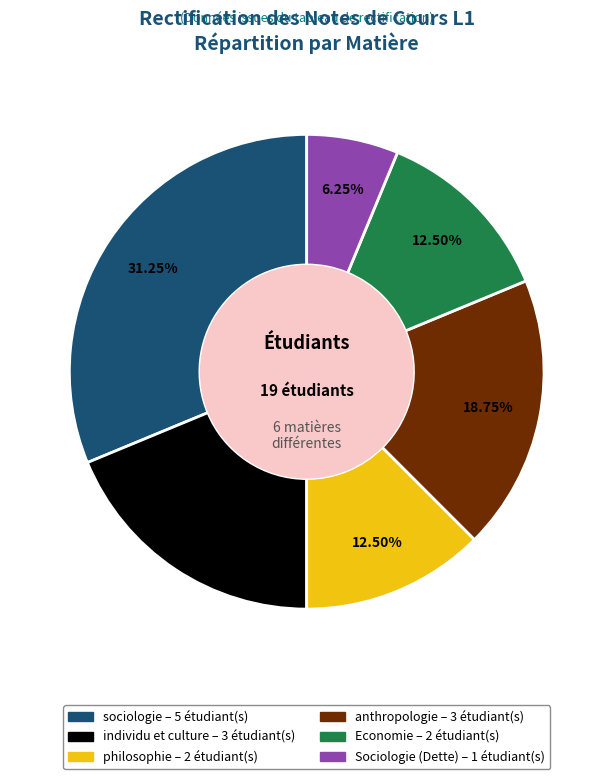

Does anthropologie account for over 50% of the chart?

No